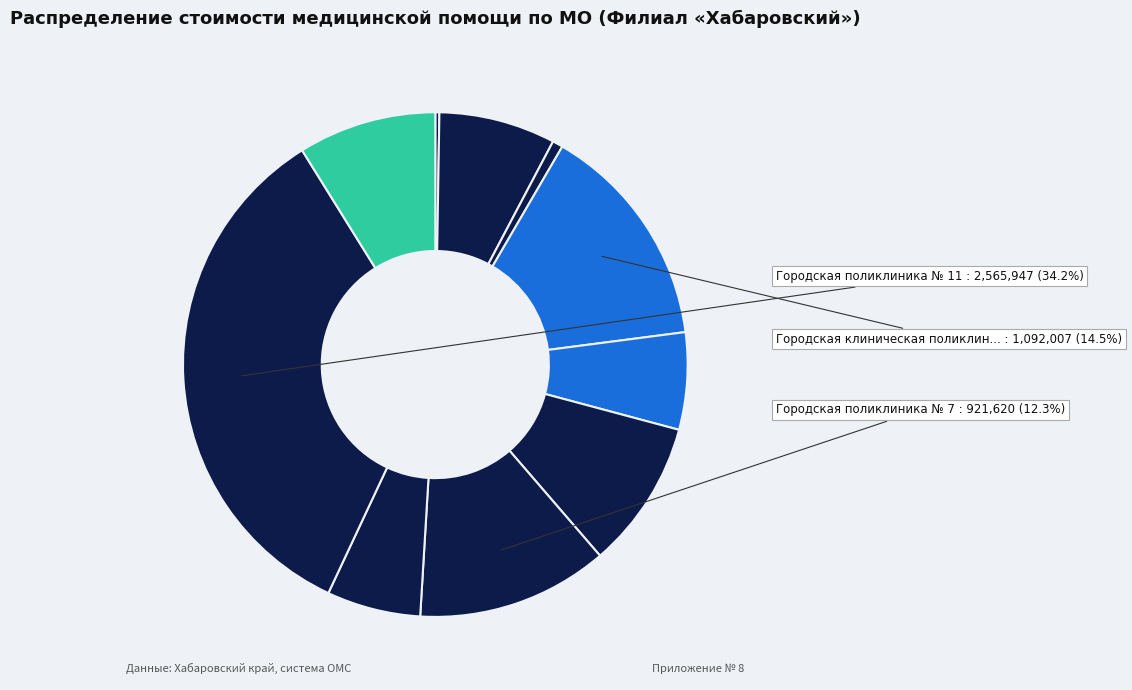

How many slices are in this pie chart?

10